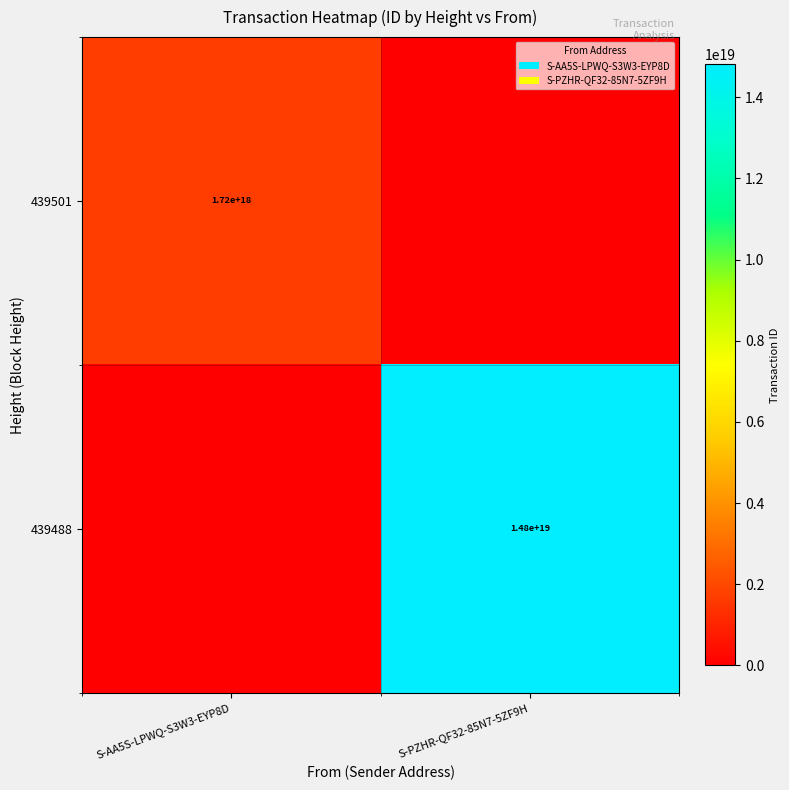

Is it true that 439488 equals 7129861702099042304 at S-PZHR-QF32-85N7-5ZF9H?

False